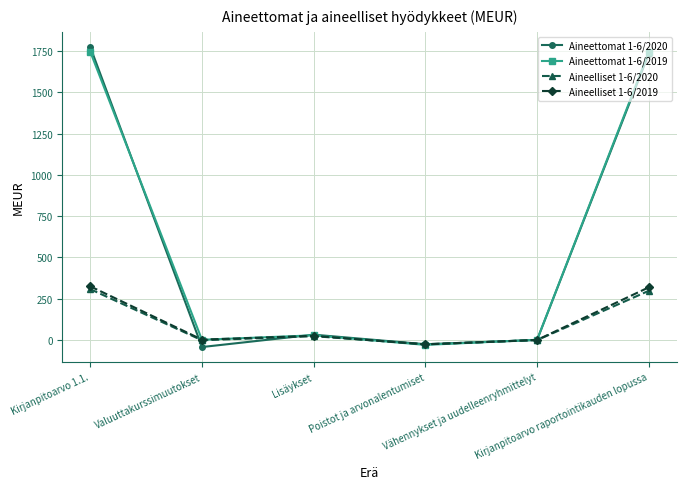

How many series are shown in this chart?

4